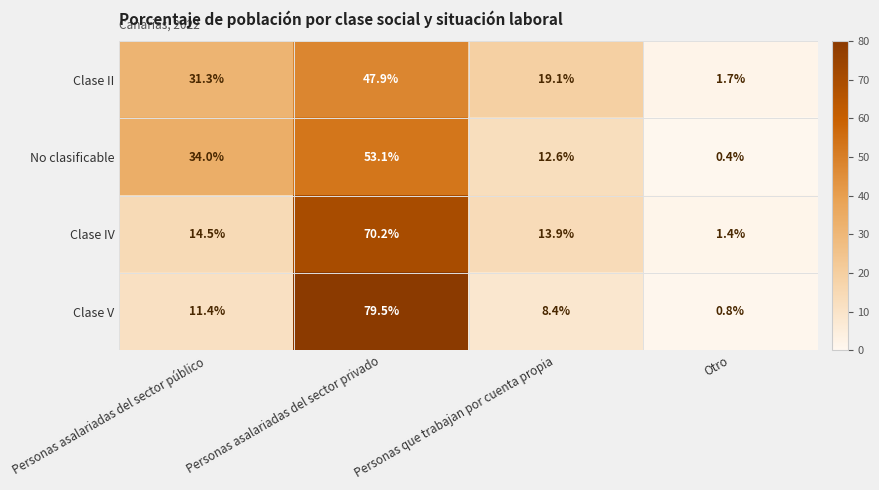

Reading right to left, transcribe all the data shown in this chart.

Clase II: Otro=1.7	Personas que trabajan por cuenta propia=19.1	Personas asalariadas del sector privado=47.9	Personas asalariadas del sector público=31.3
No clasificable: Otro=0.4	Personas que trabajan por cuenta propia=12.6	Personas asalariadas del sector privado=53.1	Personas asalariadas del sector público=34.0
Clase IV: Otro=1.4	Personas que trabajan por cuenta propia=13.9	Personas asalariadas del sector privado=70.2	Personas asalariadas del sector público=14.5
Clase V: Otro=0.8	Personas que trabajan por cuenta propia=8.4	Personas asalariadas del sector privado=79.5	Personas asalariadas del sector público=11.4